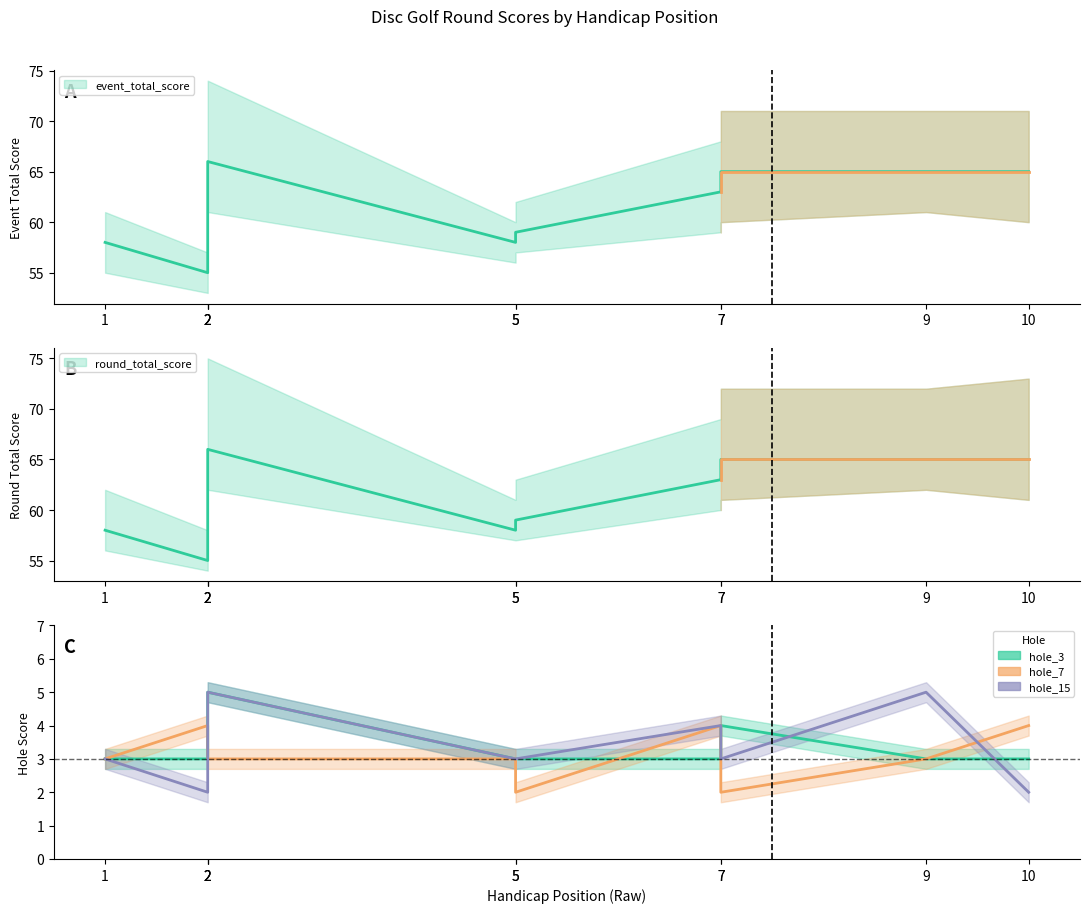

Between 1 and 7, which series saw the biggest shift?

event_total_score